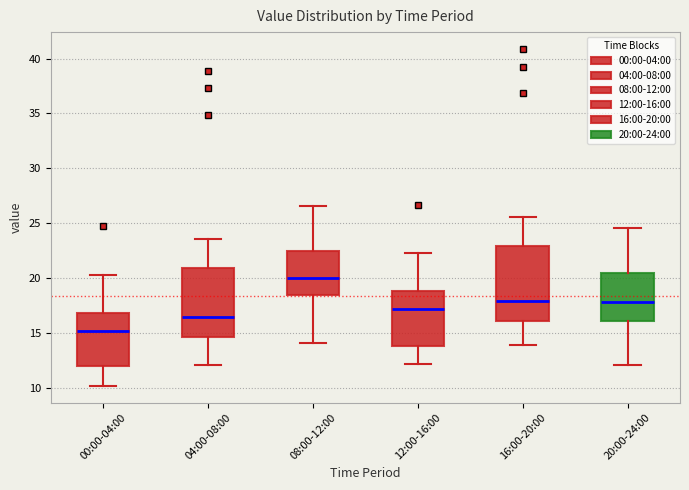

Comparing the boxes themselves (not the whiskers), which one is the tallest?

16:00-20:00